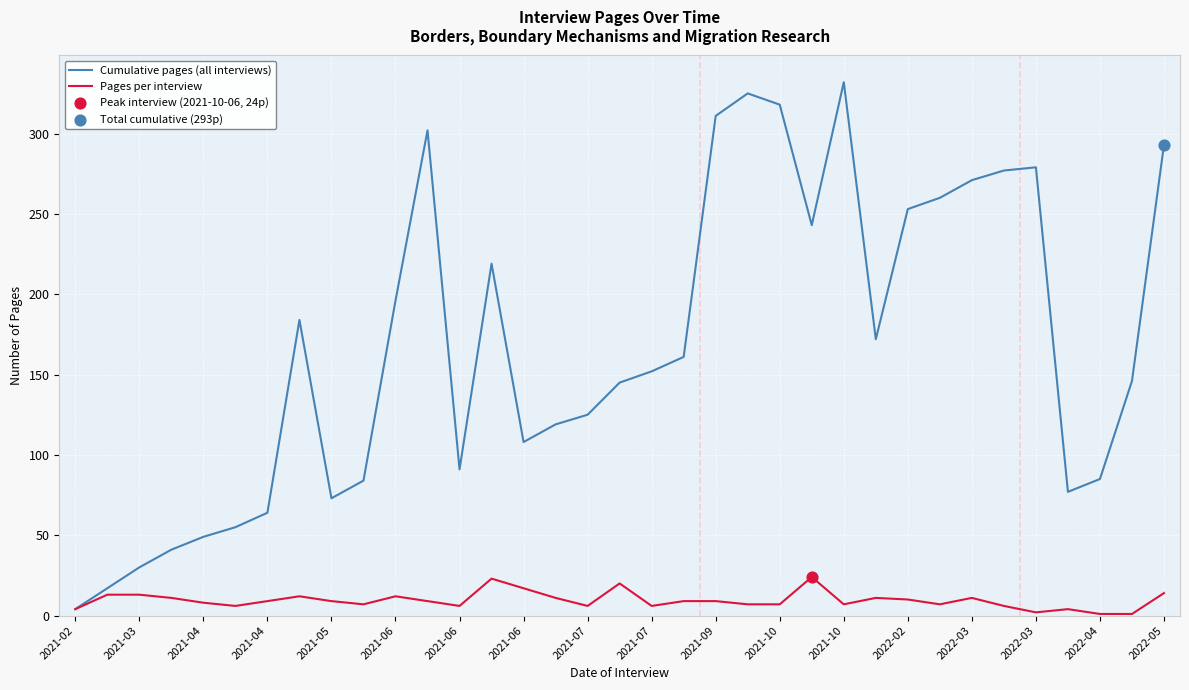

Which series has the widest spread of values?

Cumulative pages (all interviews)